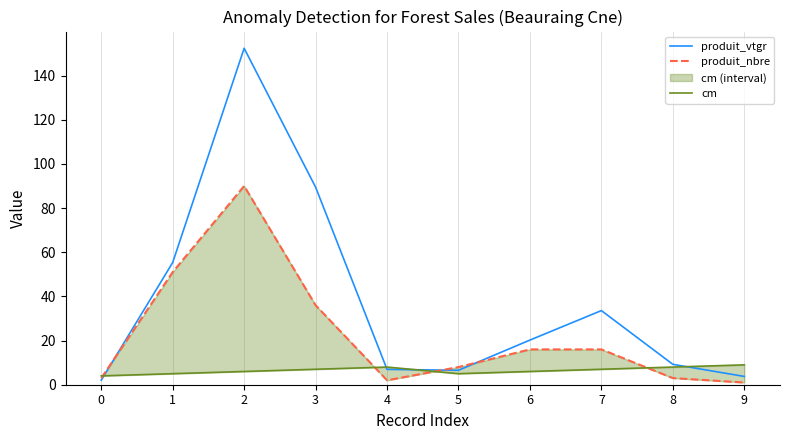

How many data points in cm are less than 7?

5